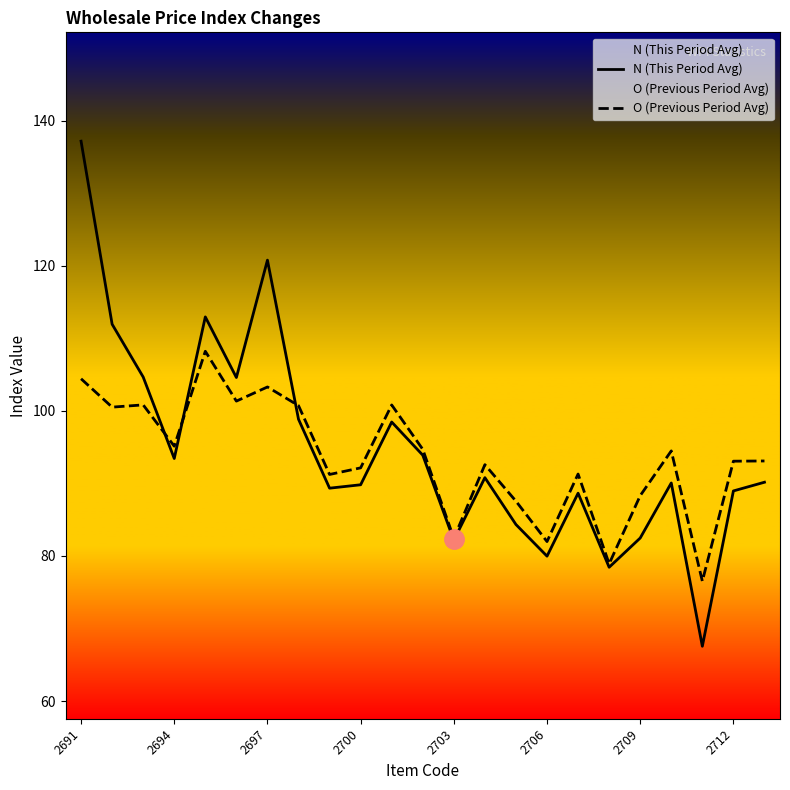

The N (This Period Avg) series shows 221.0 at 2691. True or false?

False